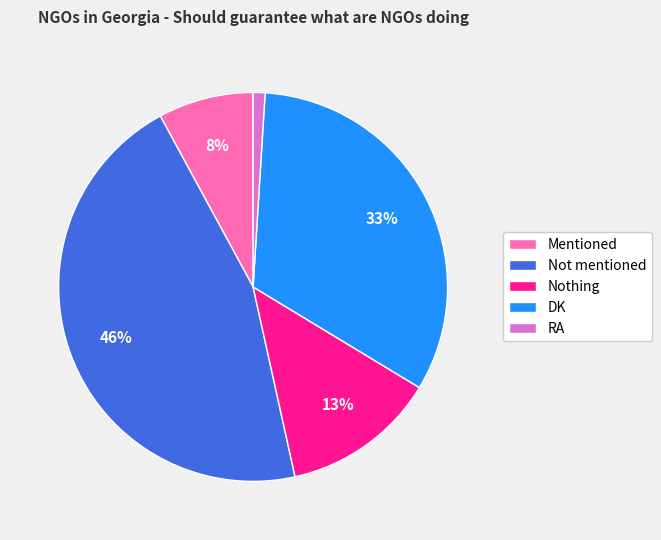

Which slice is the largest?

Not mentioned